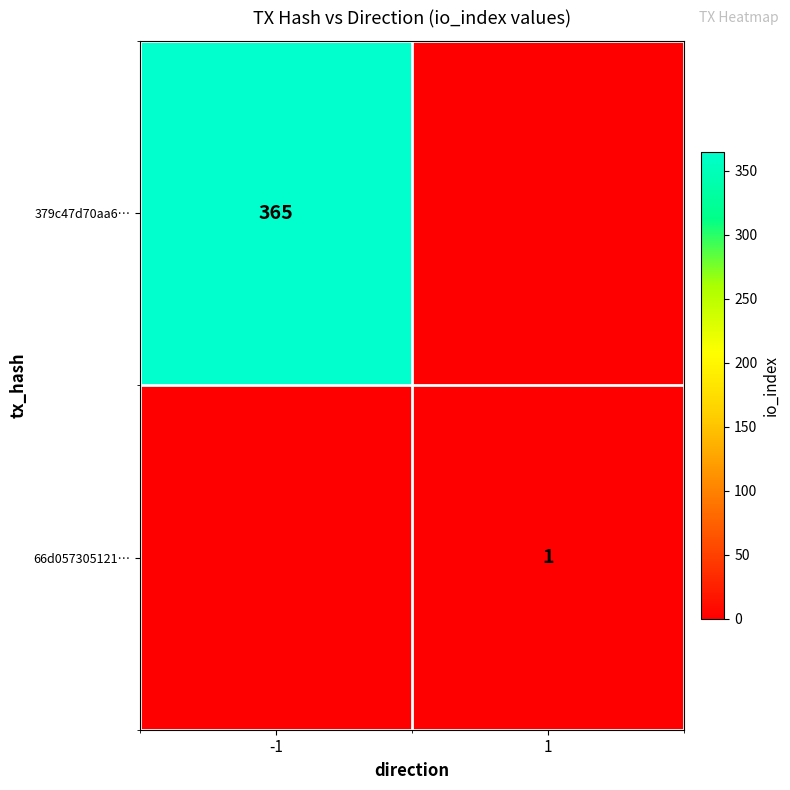

Is it true that 66d057305121… equals 1 at 1?

True